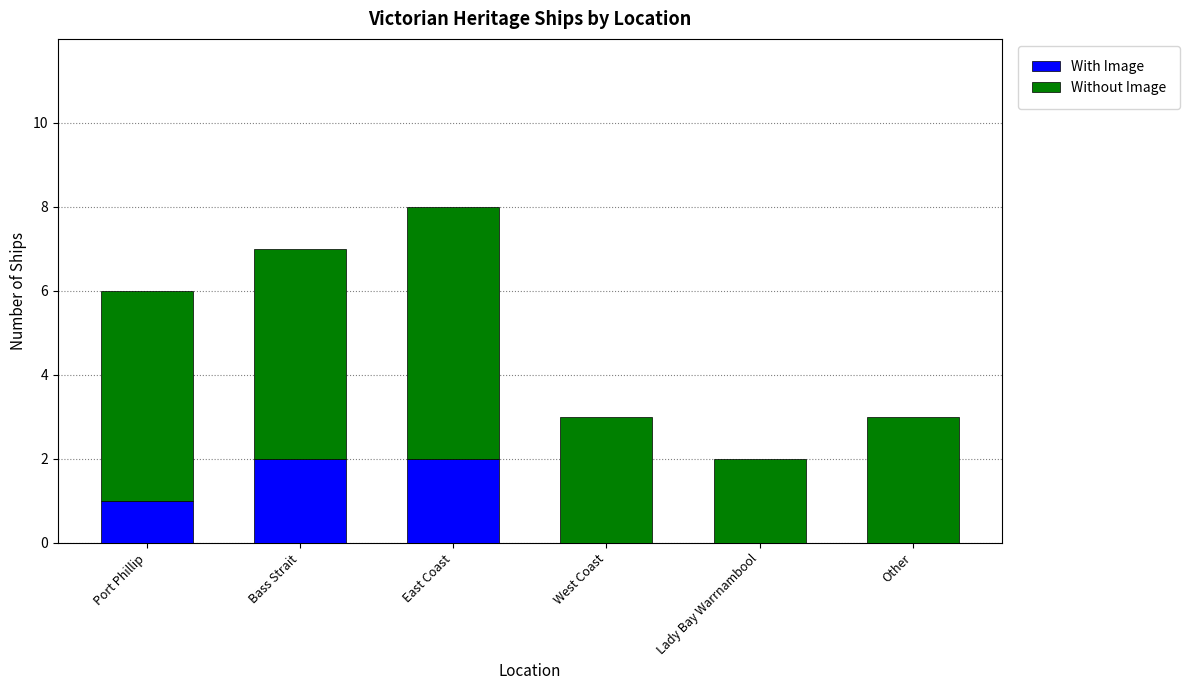

The value of With Image at Lady Bay Warrnambool is 0. True or false?

True